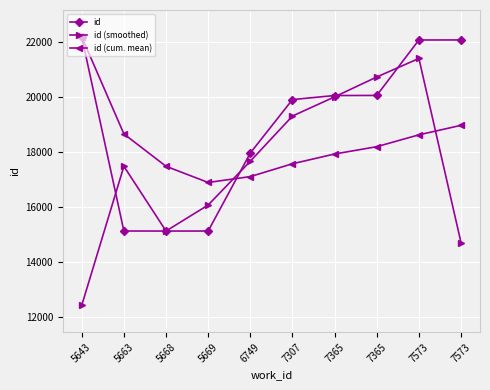

The id (cum. mean) series shows 17577.2 at 7307. True or false?

True